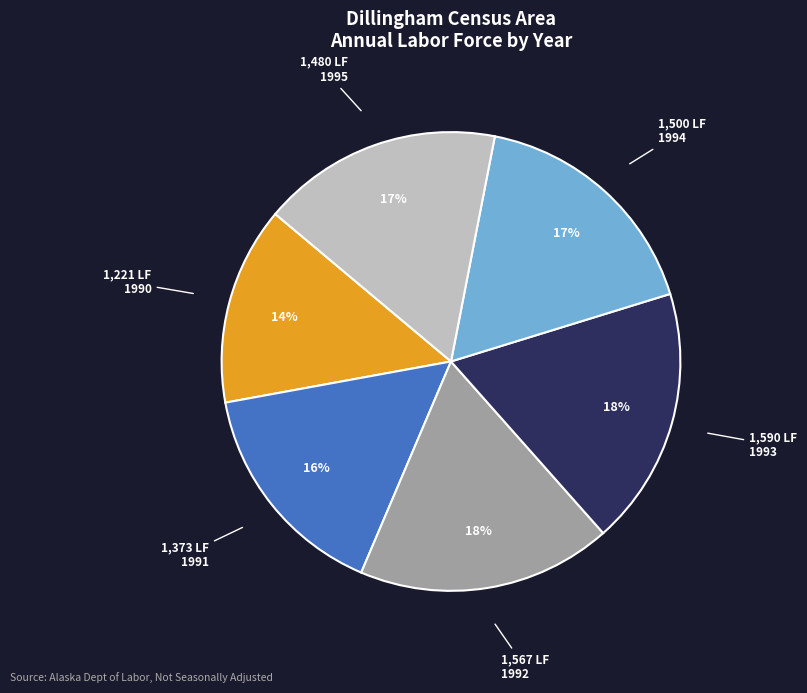

Approximately how many times larger is the value at 1994 compared to 1991?

1.1